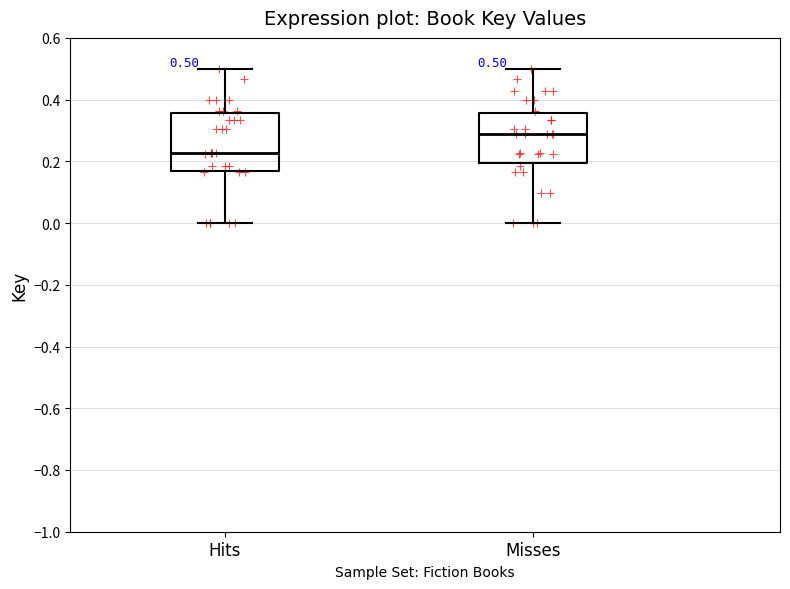

Which box's median line is the highest?

Misses